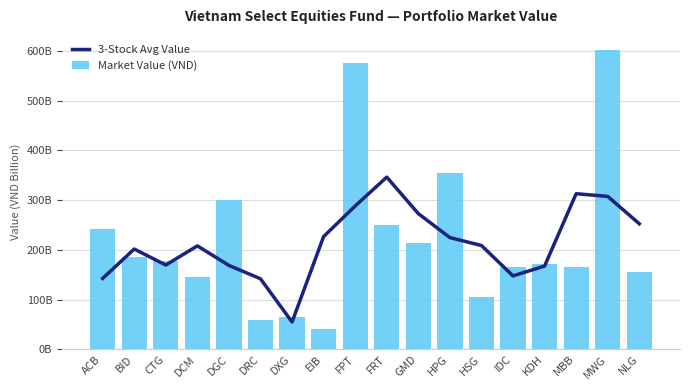

The value of 3-Stock Avg Value at HPG is 369592242358.9. True or false?

False